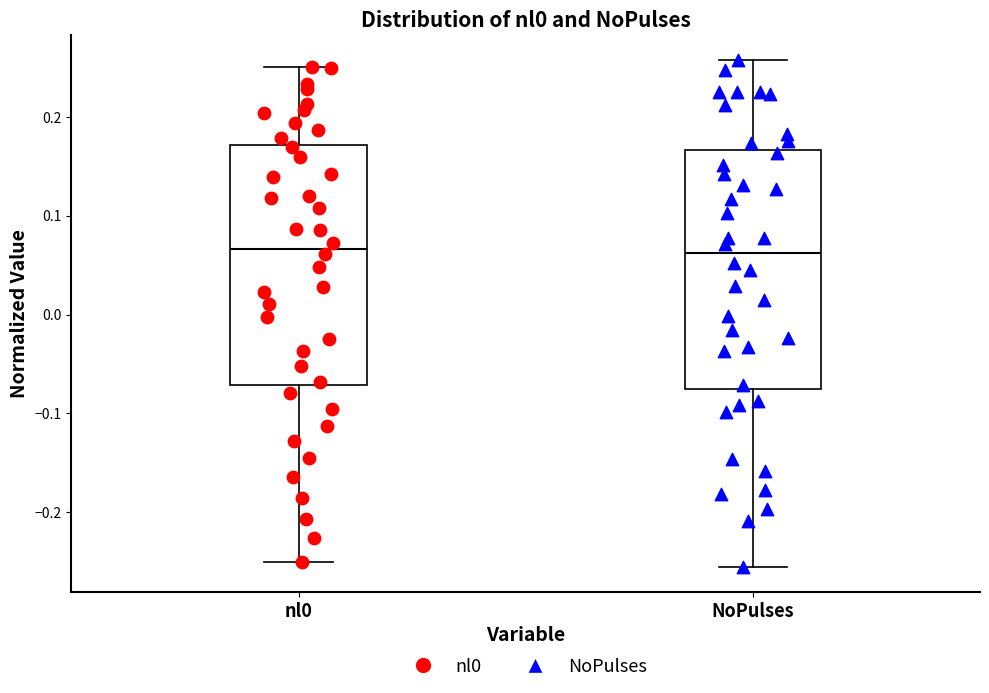

Reading left to right, read every box against the y-axis: the position of its median line, the range the box covers, and the ends of its whiskers. The values are not printed on the chart, so give them approximately, as read against the axis.

nl0: median 0.07, box -0.07 to 0.17, whiskers -0.25 to 0.25
NoPulses: median 0.06, box -0.08 to 0.17, whiskers -0.26 to 0.26